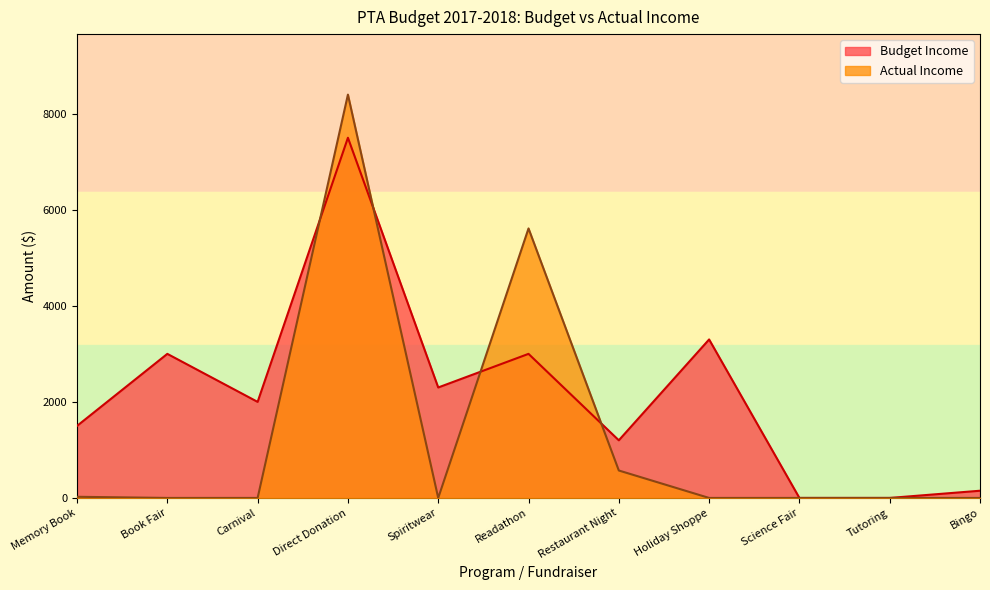

What are all the series names shown in the legend?

Budget Income, Actual Income